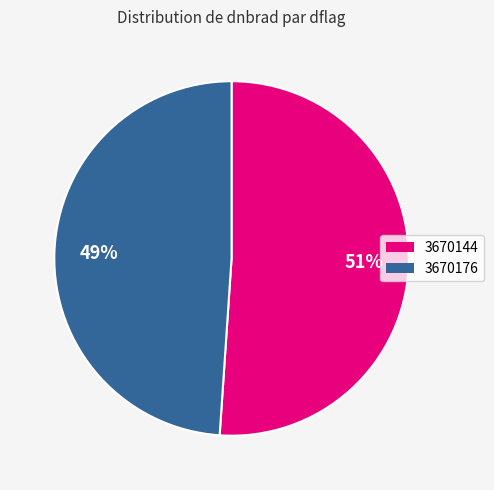

Is the sum of 3670144 and 3670176 greater than half?

Yes